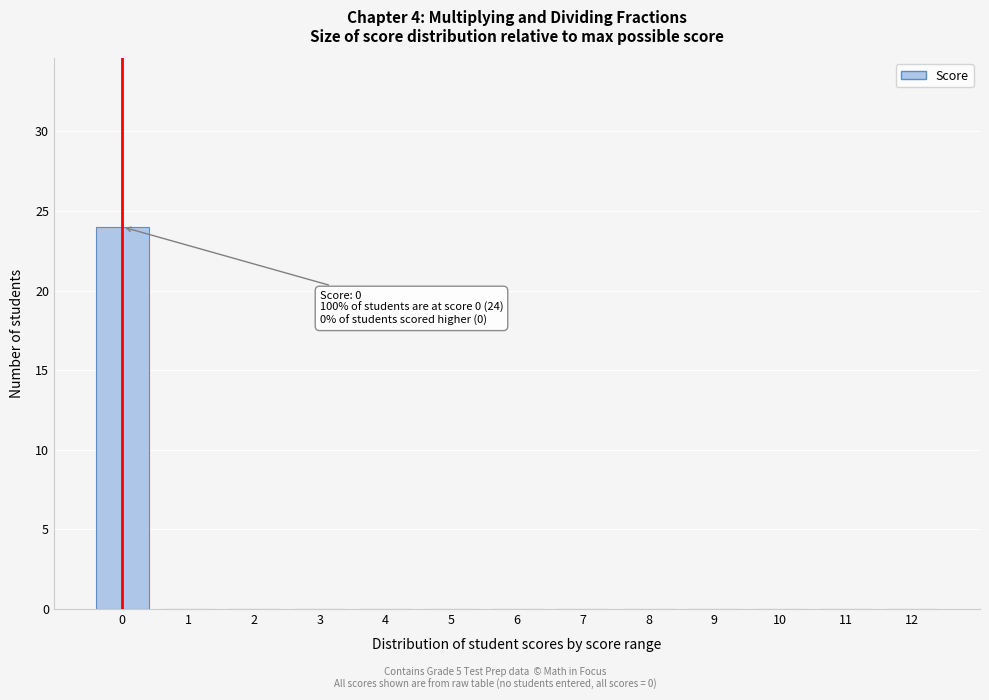

Reading left to right, transcribe all the data shown in this chart.

0=24	1=0	2=0	3=0	4=0	5=0	6=0	7=0	8=0	9=0	10=0	11=0	12=0